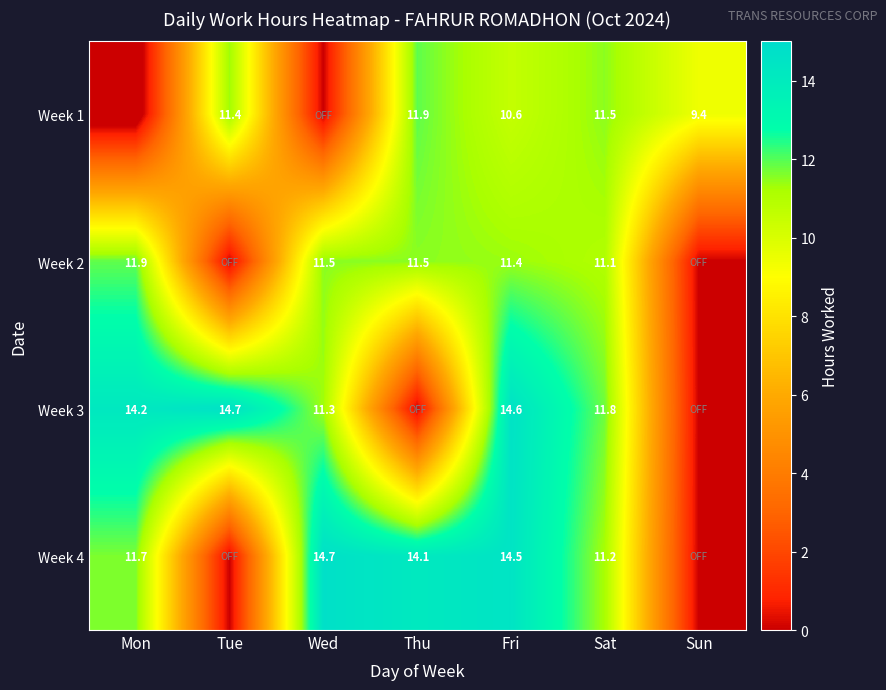

What is the total value across all series at Fri?

51.1